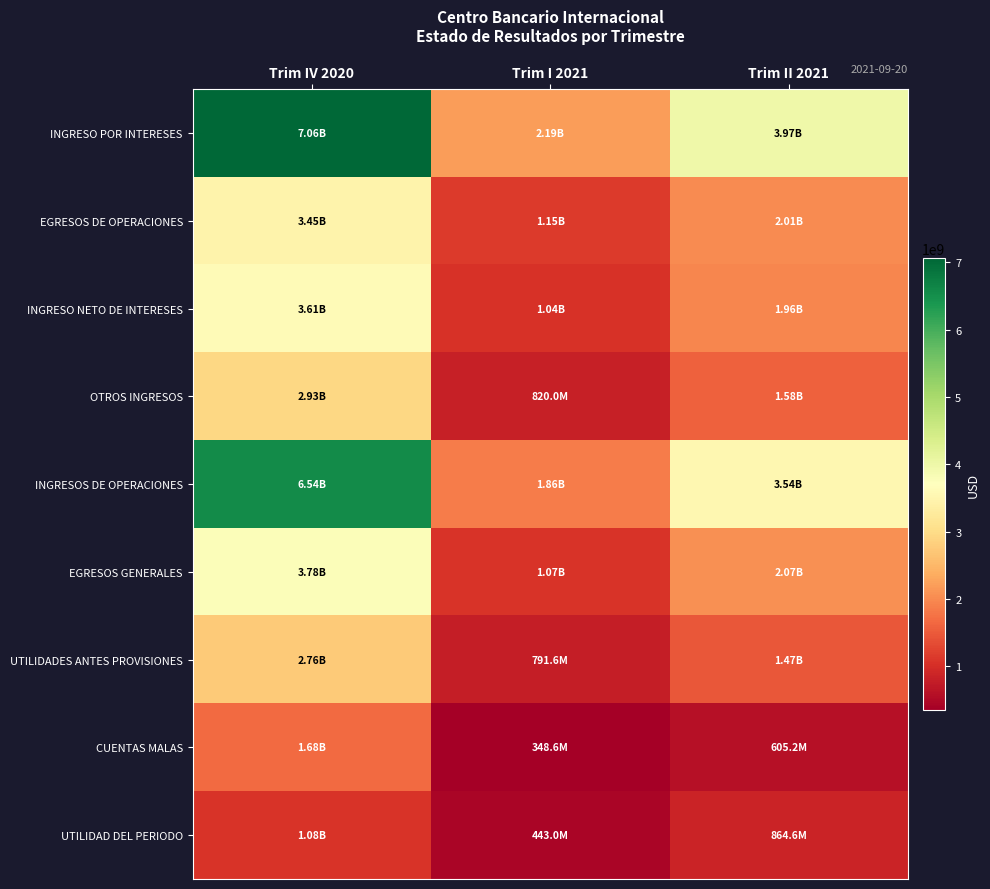

At which category is the sum across all series the highest?

Trim IV 2020